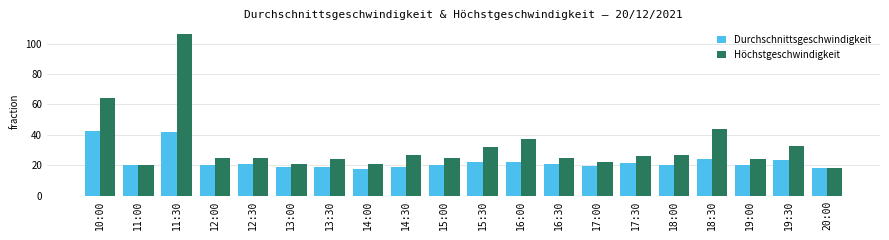

How many groups of bars are there?

20